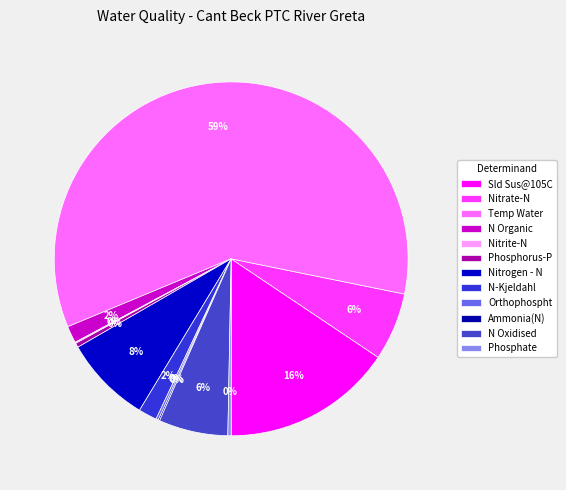

Combined, what portion of the pie is N-Kjeldahl and Ammonia(N)?

1.8%